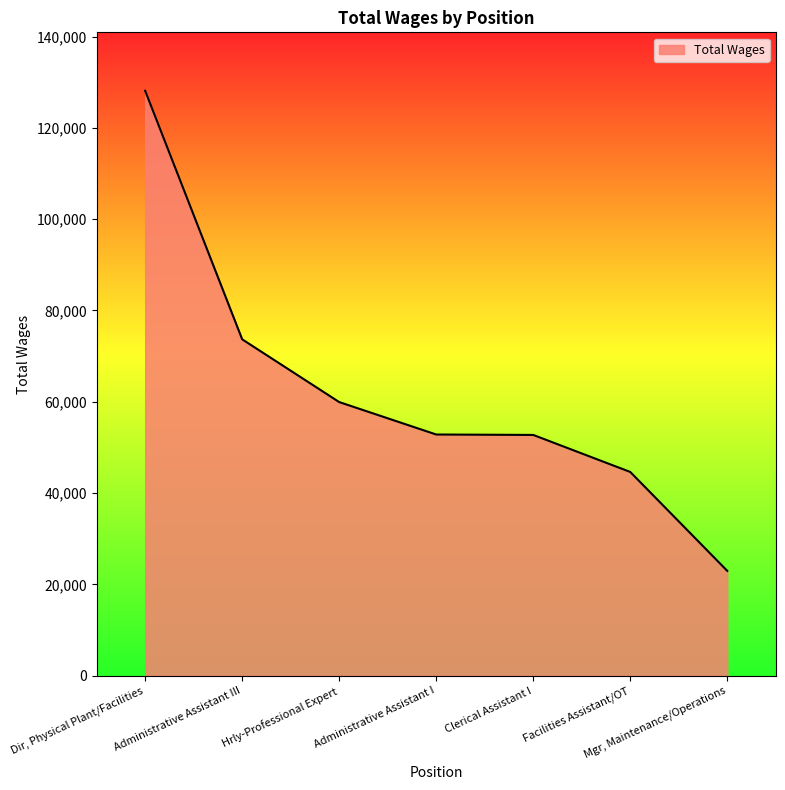

True or false: the data shows 87502 at Administrative Assistant I.

False